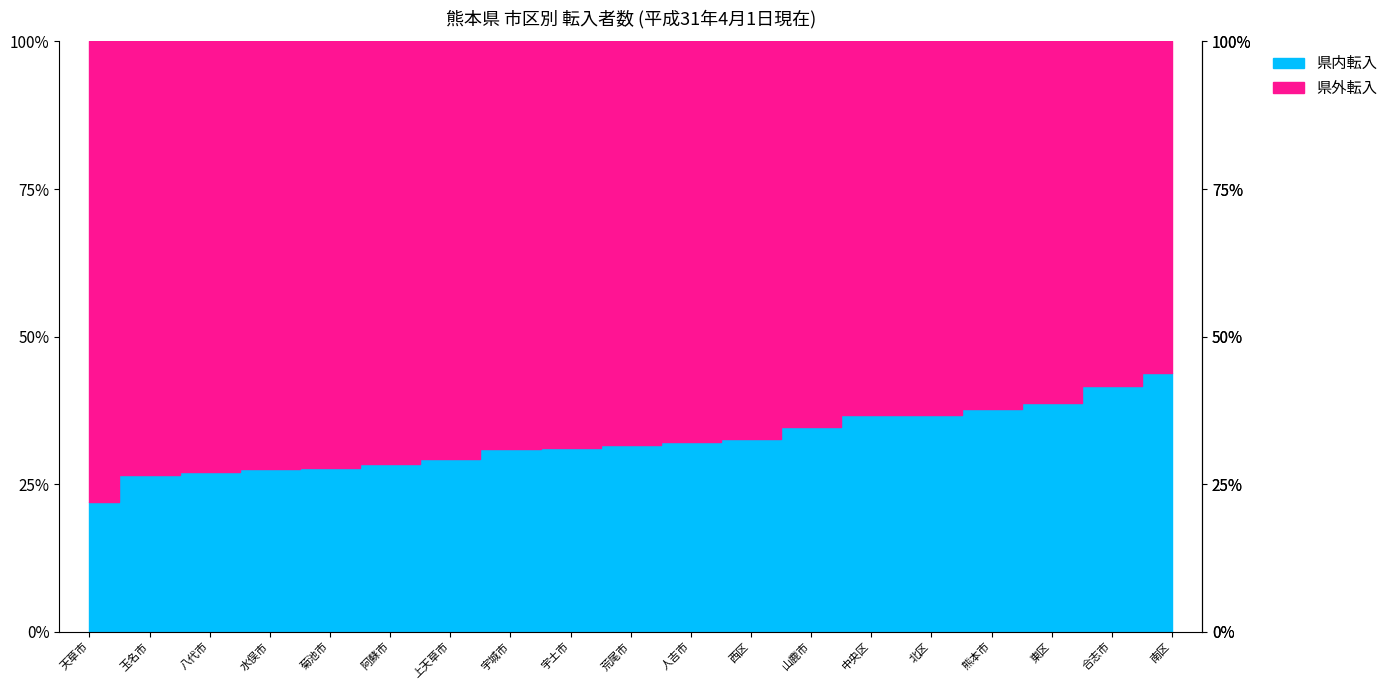

True or false: 県内転入 and 県外転入 cross at least once.

False